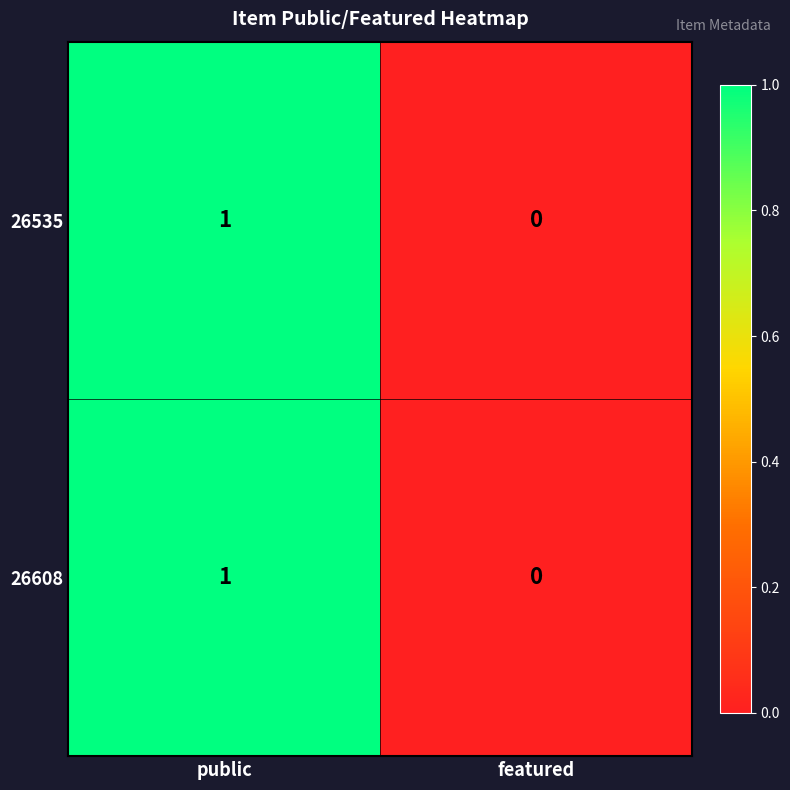

The 26608 series shows 0 at featured. True or false?

True